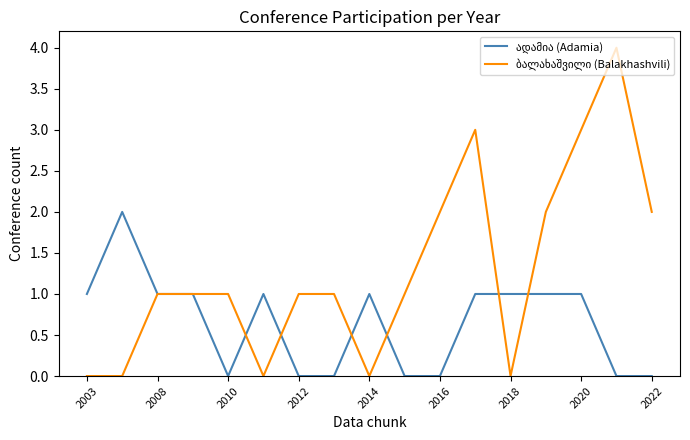

How many lines are shown in the chart?

2